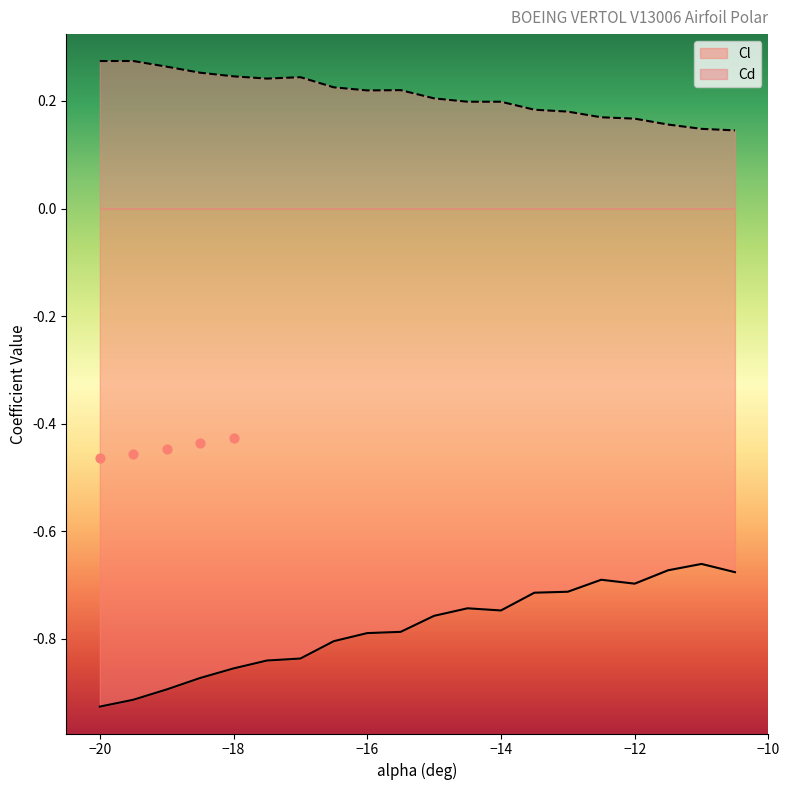

What are all the series names shown in the legend?

Cl, Cd